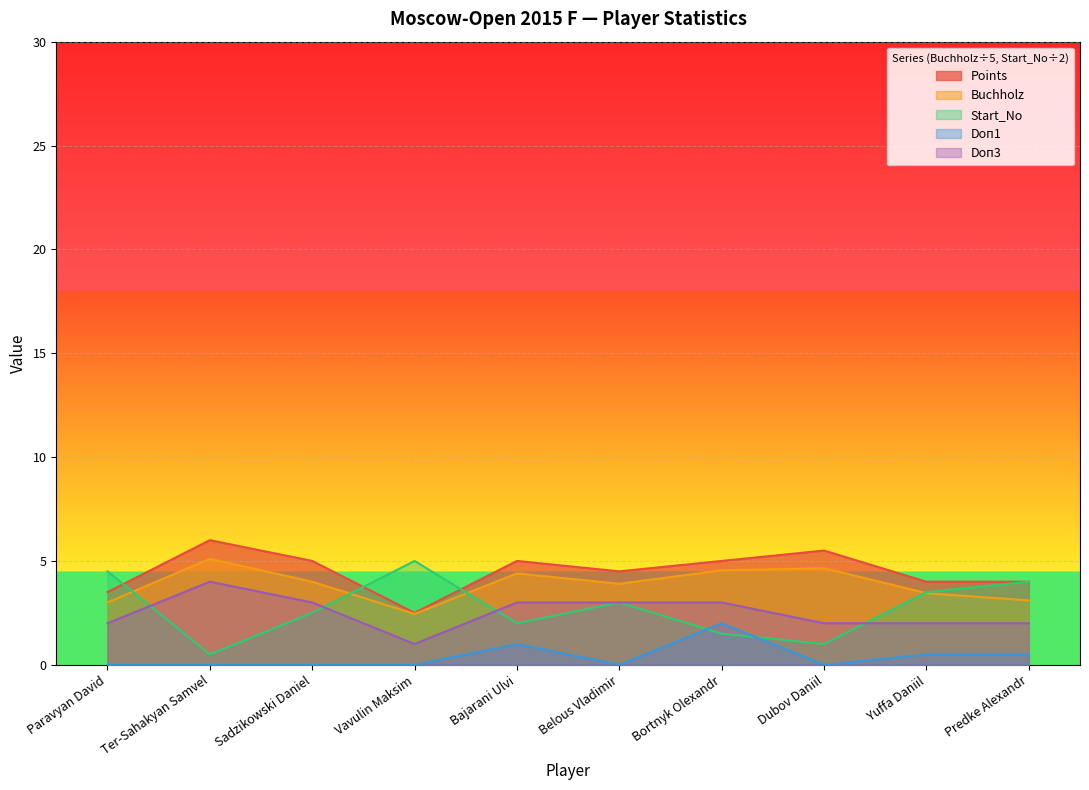

Reading left to right, transcribe all the data shown in this chart.

Points: Paravyan David=3.5	Ter-Sahakyan Samvel=6.0	Sadzikowski Daniel=5.0	Vavulin Maksim=2.5	Bajarani Ulvi=5.0	Belous Vladimir=4.5	Bortnyk Olexandr=5.0	Dubov Daniil=5.5	Yuffa Daniil=4.0	Predke Alexandr=4.0
Buchholz: Paravyan David=3.0	Ter-Sahakyan Samvel=5.1	Sadzikowski Daniel=4.0	Vavulin Maksim=2.5	Bajarani Ulvi=4.4	Belous Vladimir=3.9	Bortnyk Olexandr=4.5	Dubov Daniil=4.7	Yuffa Daniil=3.5	Predke Alexandr=3.1
Start_No: Paravyan David=4.5	Ter-Sahakyan Samvel=0.5	Sadzikowski Daniel=2.5	Vavulin Maksim=5.0	Bajarani Ulvi=2.0	Belous Vladimir=3.0	Bortnyk Olexandr=1.5	Dubov Daniil=1.0	Yuffa Daniil=3.5	Predke Alexandr=4.0
Doп1: Paravyan David=0.0	Ter-Sahakyan Samvel=0.0	Sadzikowski Daniel=0.0	Vavulin Maksim=0.0	Bajarani Ulvi=1.0	Belous Vladimir=0.0	Bortnyk Olexandr=2.0	Dubov Daniil=0.0	Yuffa Daniil=0.5	Predke Alexandr=0.5
Doп3: Paravyan David=2.0	Ter-Sahakyan Samvel=4.0	Sadzikowski Daniel=3.0	Vavulin Maksim=1.0	Bajarani Ulvi=3.0	Belous Vladimir=3.0	Bortnyk Olexandr=3.0	Dubov Daniil=2.0	Yuffa Daniil=2.0	Predke Alexandr=2.0